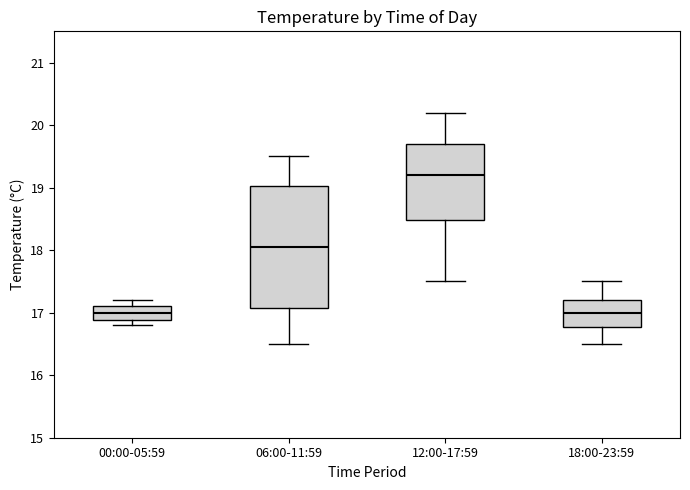

Comparing the boxes themselves (not the whiskers), which one is the tallest?

06:00-11:59